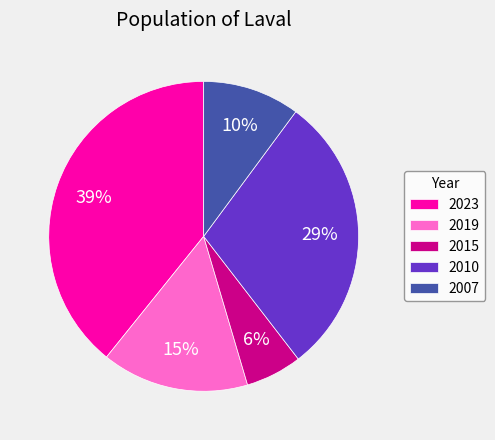

Approximately how many times larger is the value at 2010 compared to 2007?

2.9